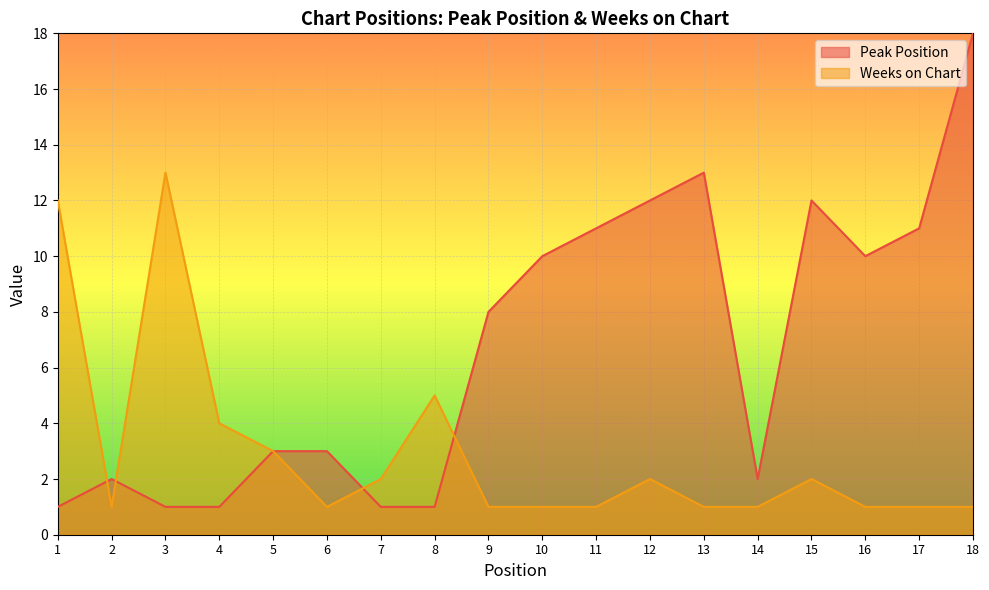

How many intersections are there between Peak Position and Weeks on Chart?

4